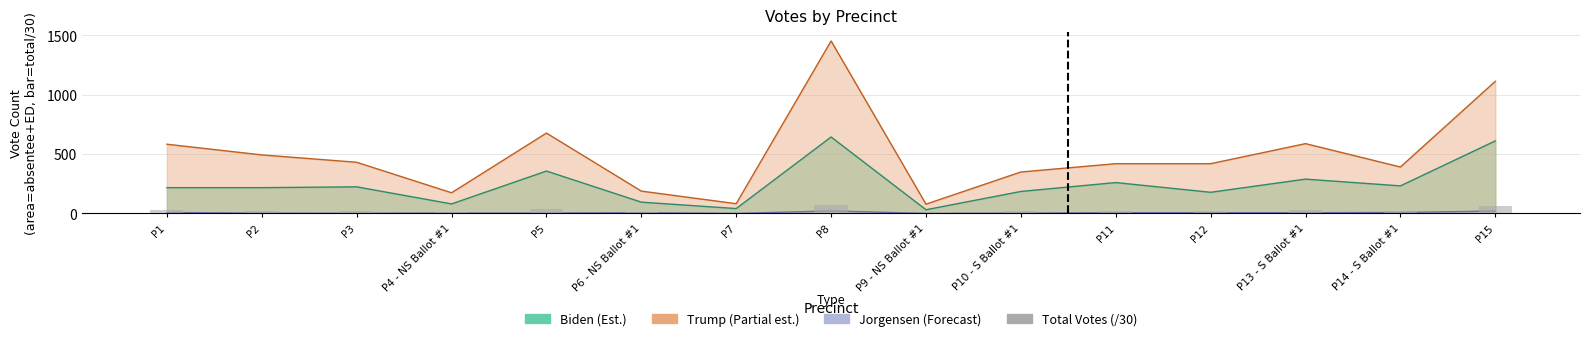

Which series has the largest total across all categories?

Trump Total Line